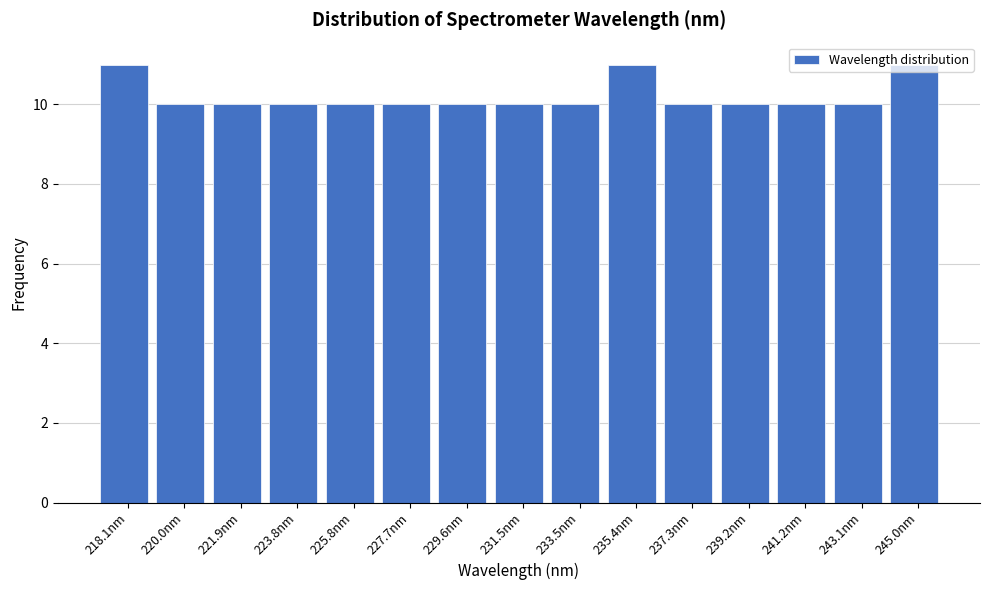

What is the value of the 3rd bar from the left?

10